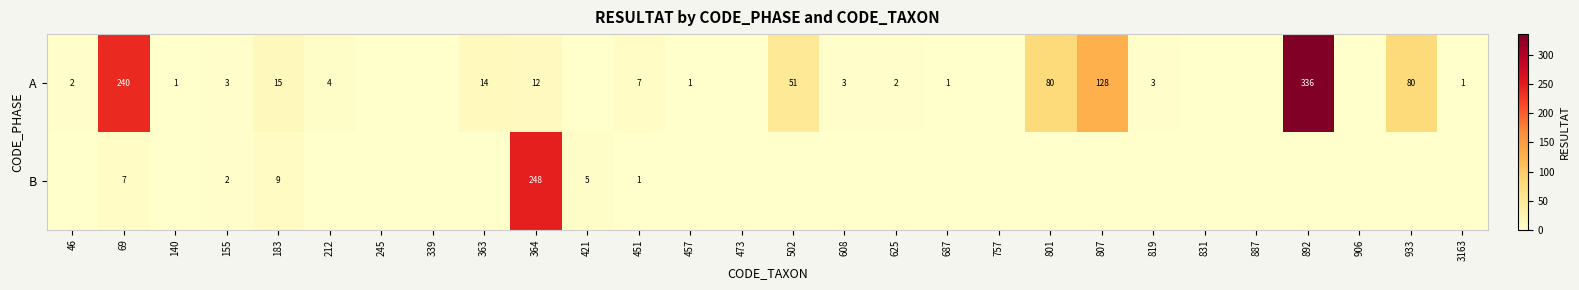

What is the total value across all series at 69?

247